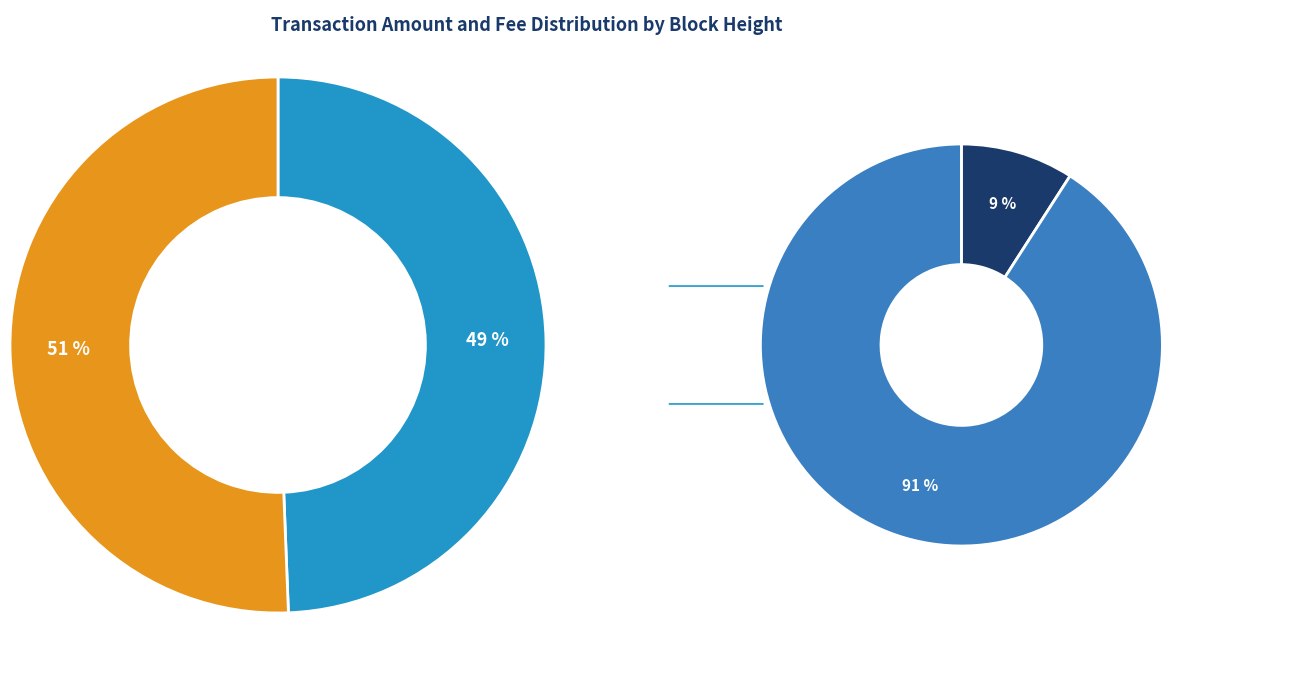

Does 759197 represent more than half of the total?

No